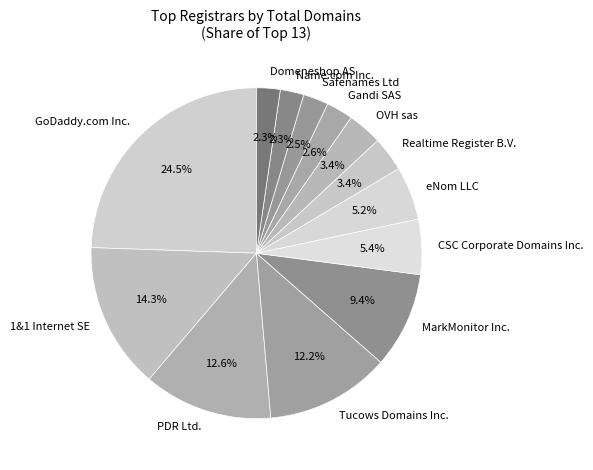

Does PDR Ltd. account for over 50% of the chart?

No